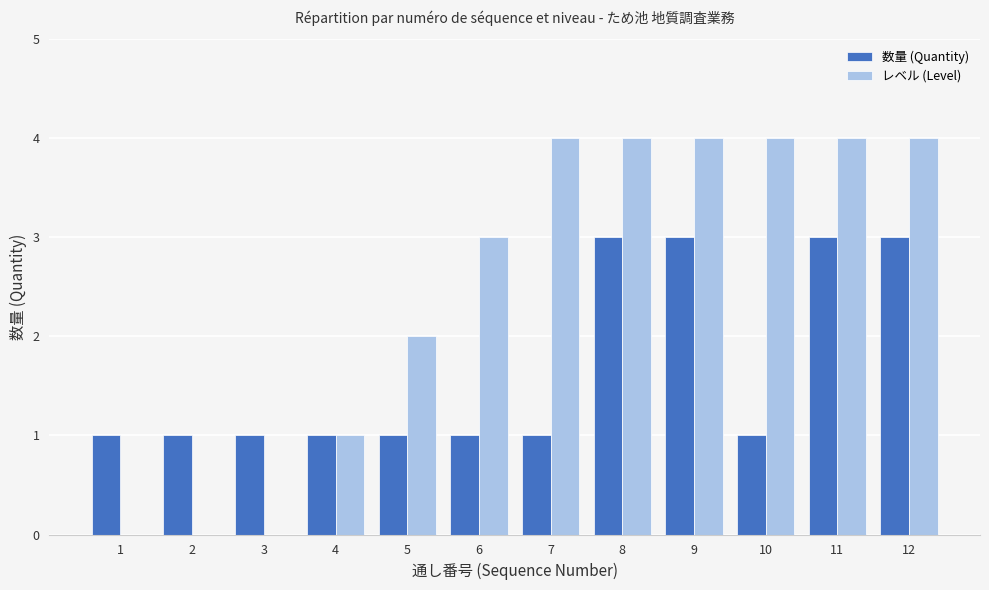

True or false: 数量 (Quantity) has a value of 2 at 1.

False